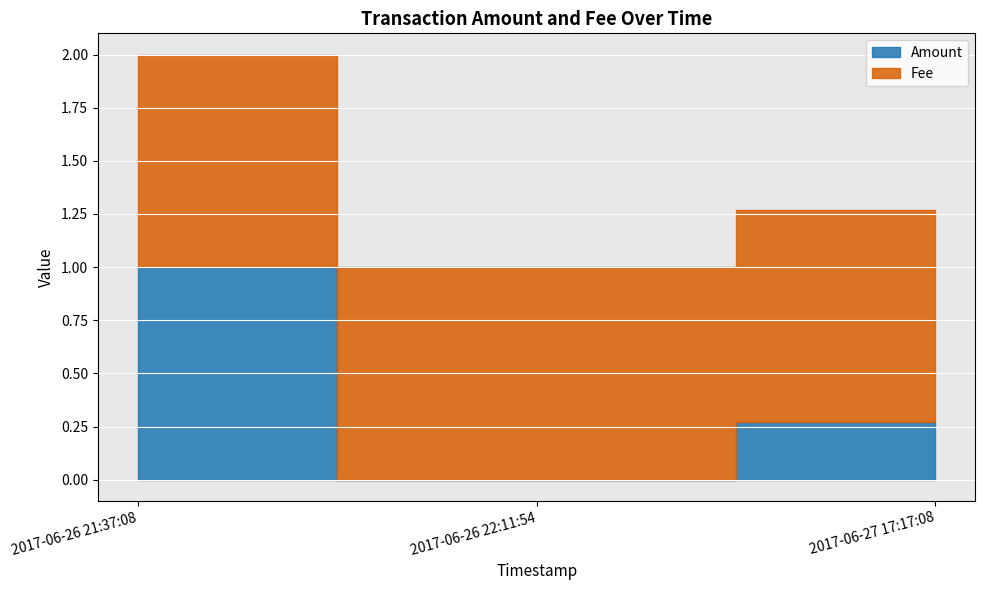

The Fee series shows 1.7 at 2017-06-26 21:37:08. True or false?

False